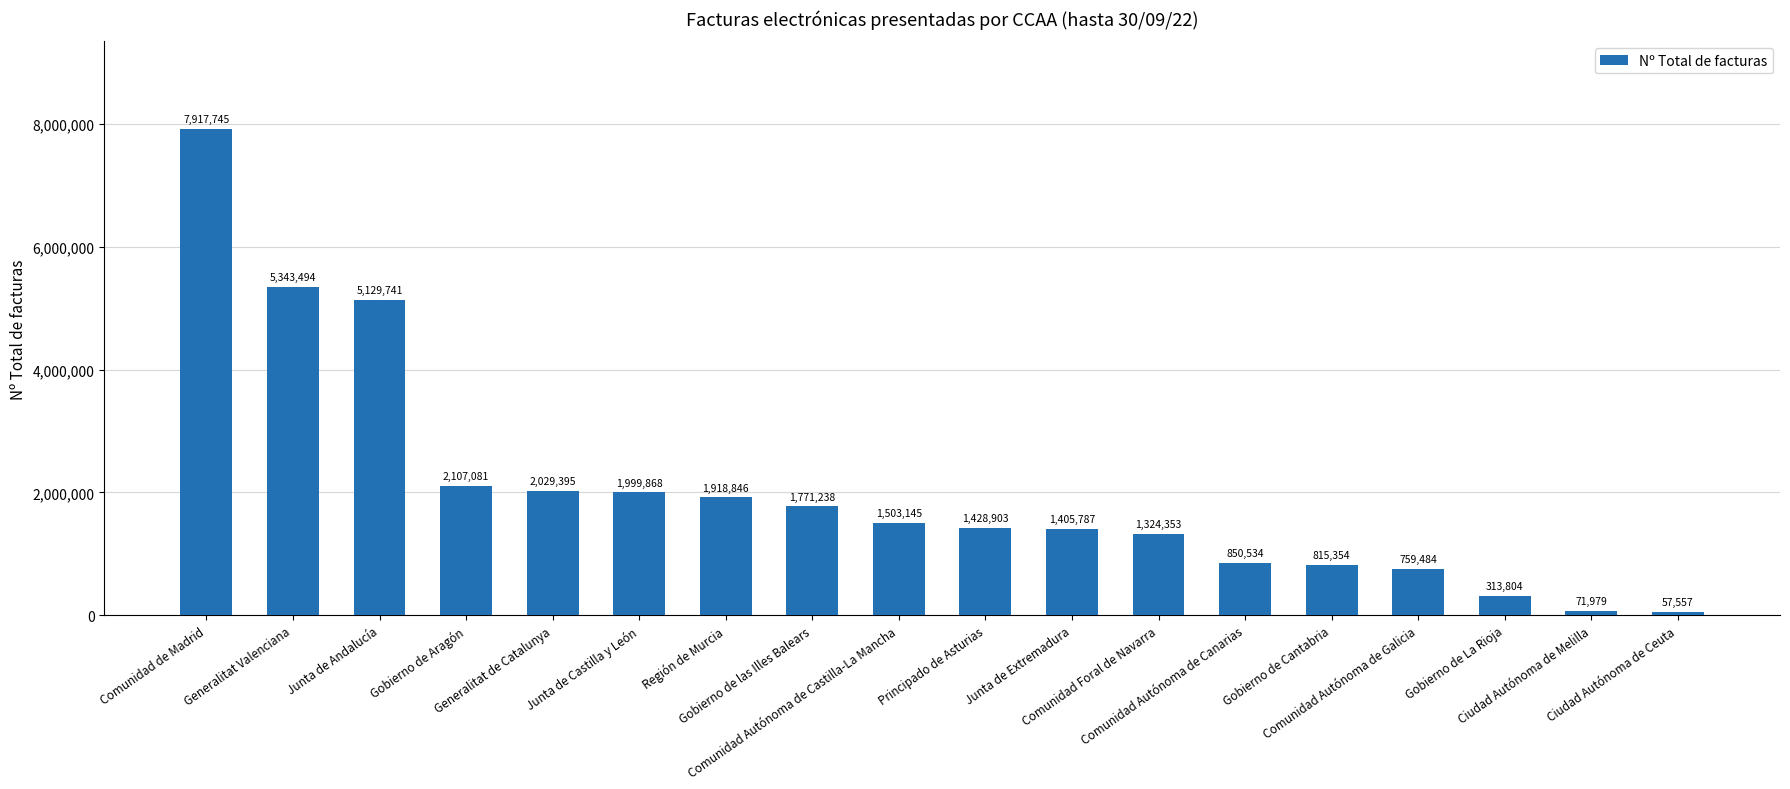

What value does the data have at Gobierno de Cantabria, to the nearest 10?

815350